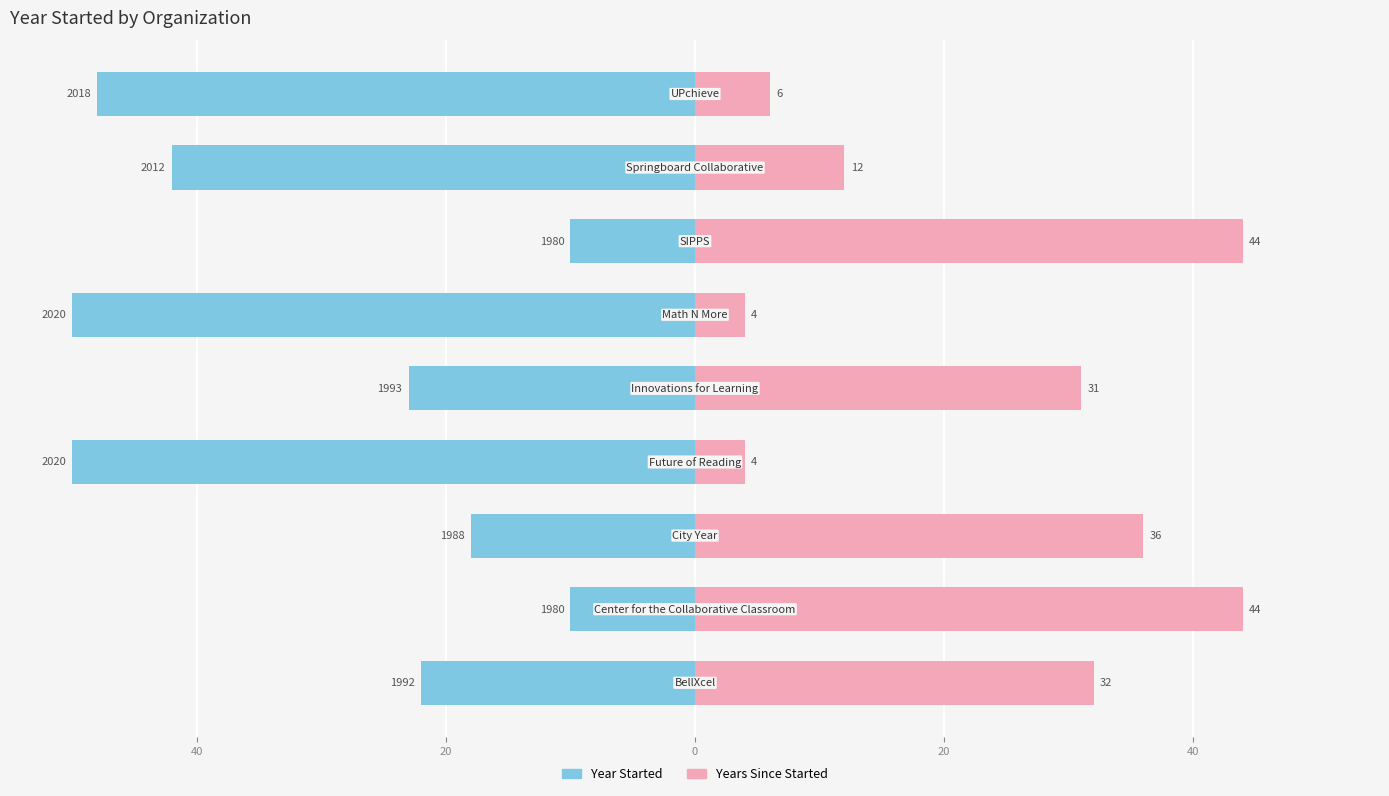

The Year Started series shows -16 at 60. True or false?

False